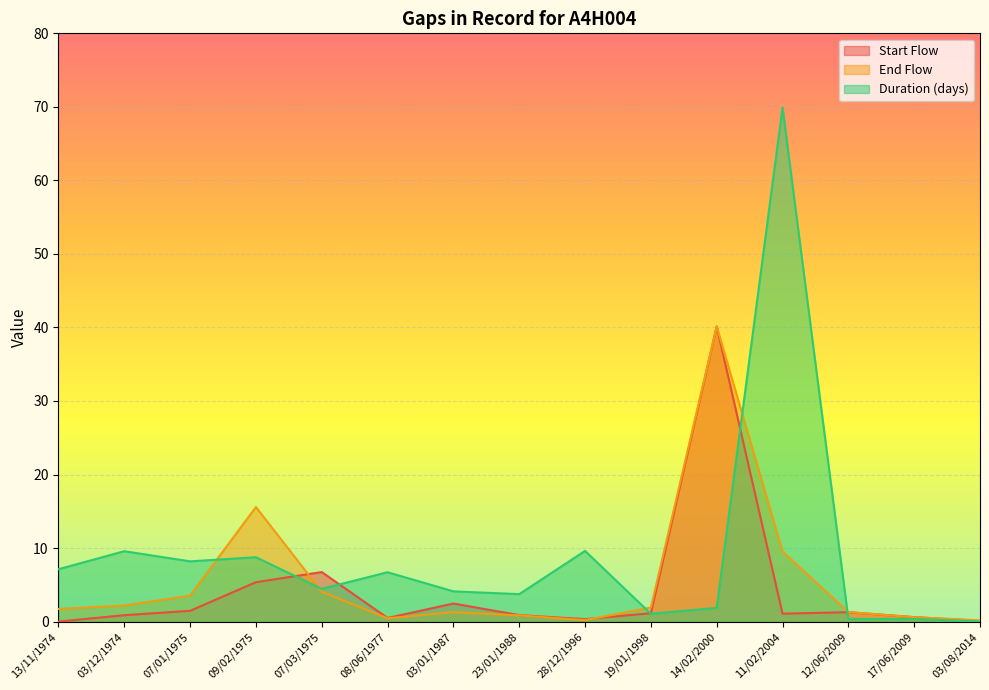

True or false: End Flow and Start Flow intersect in this chart.

True